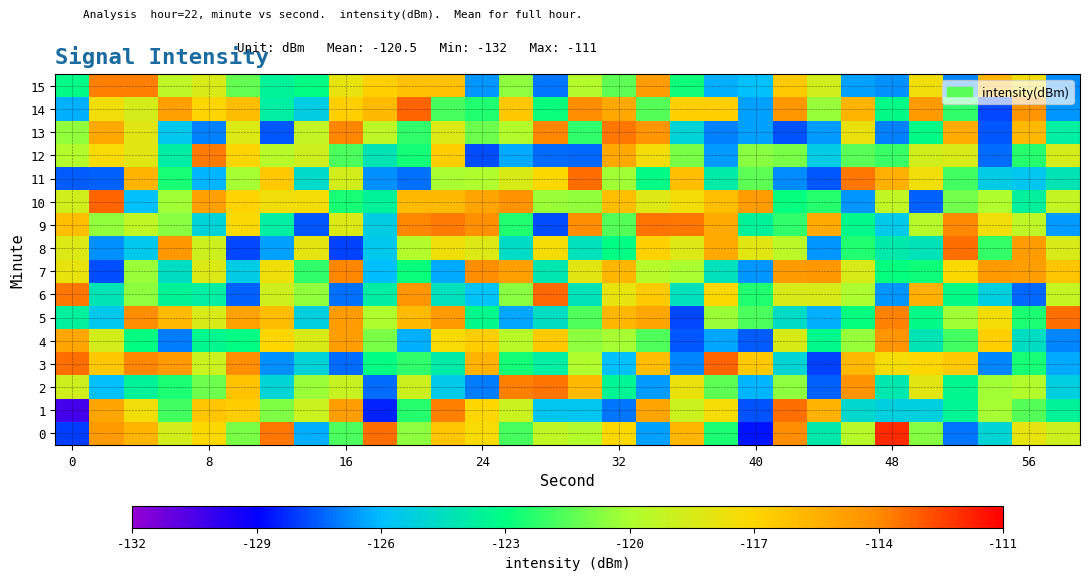

Which series has the widest spread of values?

1